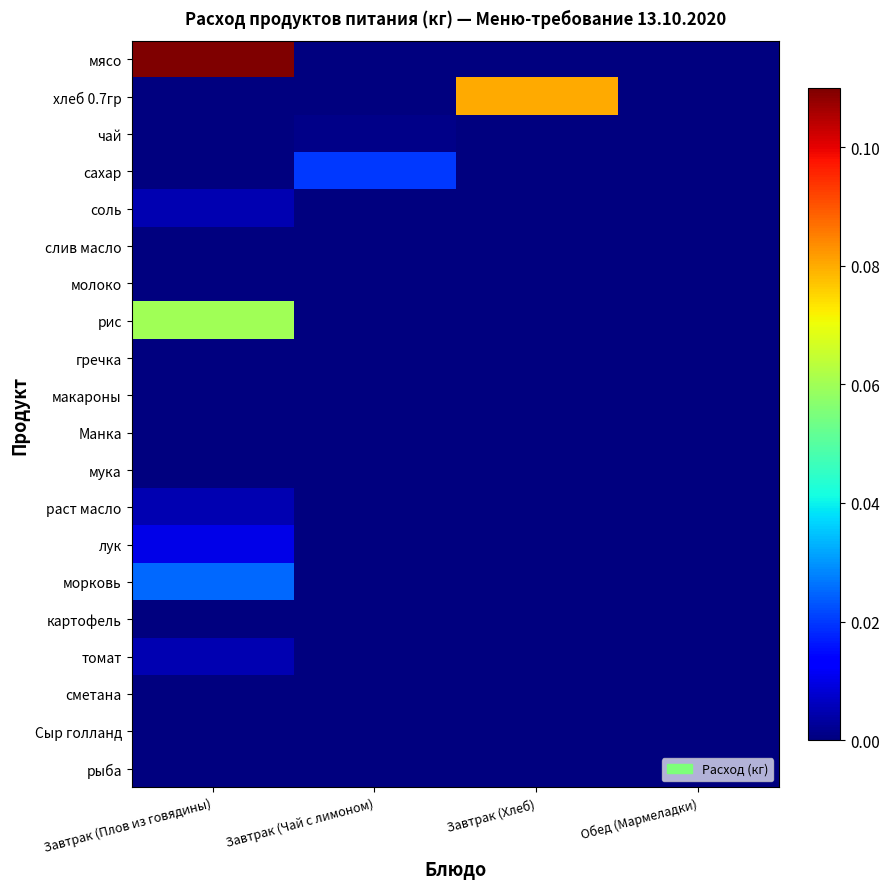

Reading right to left, extract all data points from this chart.

мясо: Обед (Мармеладки)=0.0	Завтрак (Хлеб)=0.0	Завтрак (Чай с лимоном)=0.0	Завтрак (Плов из говядины)=0.1
хлеб 0.7гр: Обед (Мармеладки)=0.0	Завтрак (Хлеб)=0.1	Завтрак (Чай с лимоном)=0.0	Завтрак (Плов из говядины)=0.0
чай: Обед (Мармеладки)=0.0	Завтрак (Хлеб)=0.0	Завтрак (Чай с лимоном)=0.0	Завтрак (Плов из говядины)=0.0
сахар: Обед (Мармеладки)=0.0	Завтрак (Хлеб)=0.0	Завтрак (Чай с лимоном)=0.0	Завтрак (Плов из говядины)=0.0
соль: Обед (Мармеладки)=0.0	Завтрак (Хлеб)=0.0	Завтрак (Чай с лимоном)=0.0	Завтрак (Плов из говядины)=0.0
слив масло: Обед (Мармеладки)=0.0	Завтрак (Хлеб)=0.0	Завтрак (Чай с лимоном)=0.0	Завтрак (Плов из говядины)=0.0
молоко: Обед (Мармеладки)=0.0	Завтрак (Хлеб)=0.0	Завтрак (Чай с лимоном)=0.0	Завтрак (Плов из говядины)=0.0
рис: Обед (Мармеладки)=0.0	Завтрак (Хлеб)=0.0	Завтрак (Чай с лимоном)=0.0	Завтрак (Плов из говядины)=0.1
гречка: Обед (Мармеладки)=0.0	Завтрак (Хлеб)=0.0	Завтрак (Чай с лимоном)=0.0	Завтрак (Плов из говядины)=0.0
макароны: Обед (Мармеладки)=0.0	Завтрак (Хлеб)=0.0	Завтрак (Чай с лимоном)=0.0	Завтрак (Плов из говядины)=0.0
Манка: Обед (Мармеладки)=0.0	Завтрак (Хлеб)=0.0	Завтрак (Чай с лимоном)=0.0	Завтрак (Плов из говядины)=0.0
мука: Обед (Мармеладки)=0.0	Завтрак (Хлеб)=0.0	Завтрак (Чай с лимоном)=0.0	Завтрак (Плов из говядины)=0.0
раст масло: Обед (Мармеладки)=0.0	Завтрак (Хлеб)=0.0	Завтрак (Чай с лимоном)=0.0	Завтрак (Плов из говядины)=0.0
лук: Обед (Мармеладки)=0.0	Завтрак (Хлеб)=0.0	Завтрак (Чай с лимоном)=0.0	Завтрак (Плов из говядины)=0.0
морковь: Обед (Мармеладки)=0.0	Завтрак (Хлеб)=0.0	Завтрак (Чай с лимоном)=0.0	Завтрак (Плов из говядины)=0.0
картофель: Обед (Мармеладки)=0.0	Завтрак (Хлеб)=0.0	Завтрак (Чай с лимоном)=0.0	Завтрак (Плов из говядины)=0.0
томат: Обед (Мармеладки)=0.0	Завтрак (Хлеб)=0.0	Завтрак (Чай с лимоном)=0.0	Завтрак (Плов из говядины)=0.0
сметана: Обед (Мармеладки)=0.0	Завтрак (Хлеб)=0.0	Завтрак (Чай с лимоном)=0.0	Завтрак (Плов из говядины)=0.0
Сыр голланд: Обед (Мармеладки)=0.0	Завтрак (Хлеб)=0.0	Завтрак (Чай с лимоном)=0.0	Завтрак (Плов из говядины)=0.0
рыба: Обед (Мармеладки)=0.0	Завтрак (Хлеб)=0.0	Завтрак (Чай с лимоном)=0.0	Завтрак (Плов из говядины)=0.0